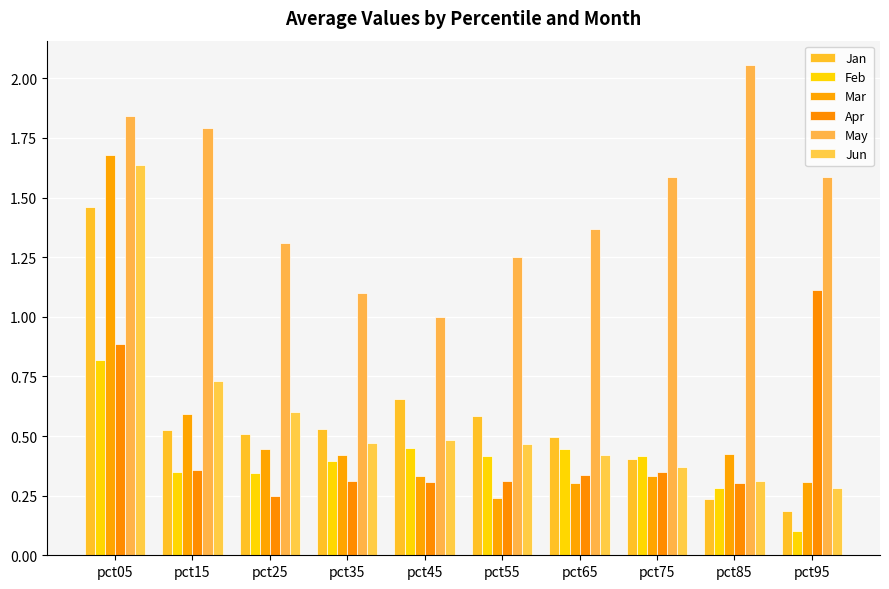

What is the value of the Feb bar at the 8th from the left?

0.4